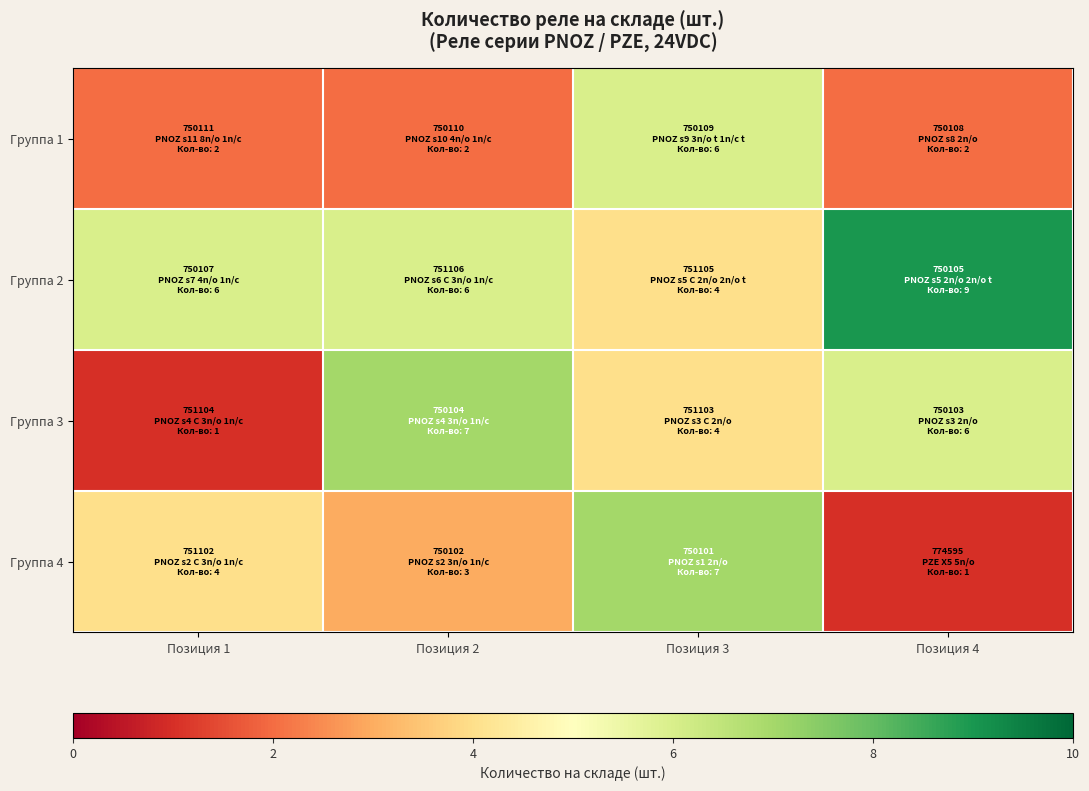

What is the total value across all series at Позиция 1?

13